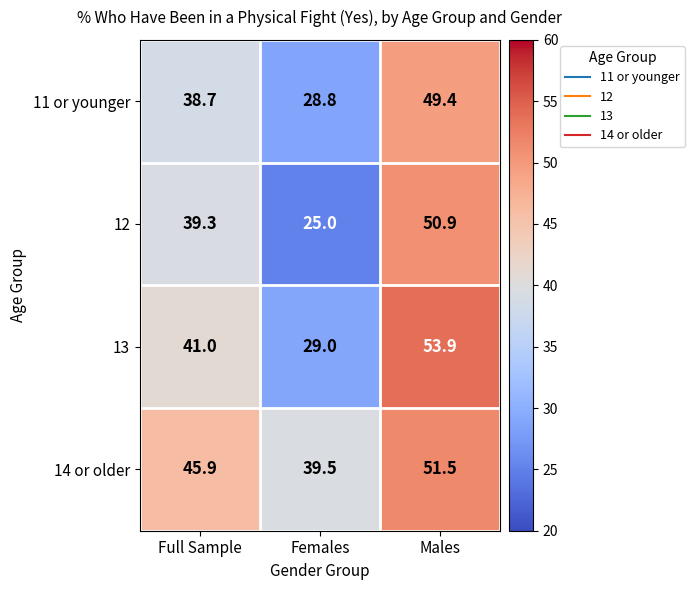

How many series are shown in this chart?

4